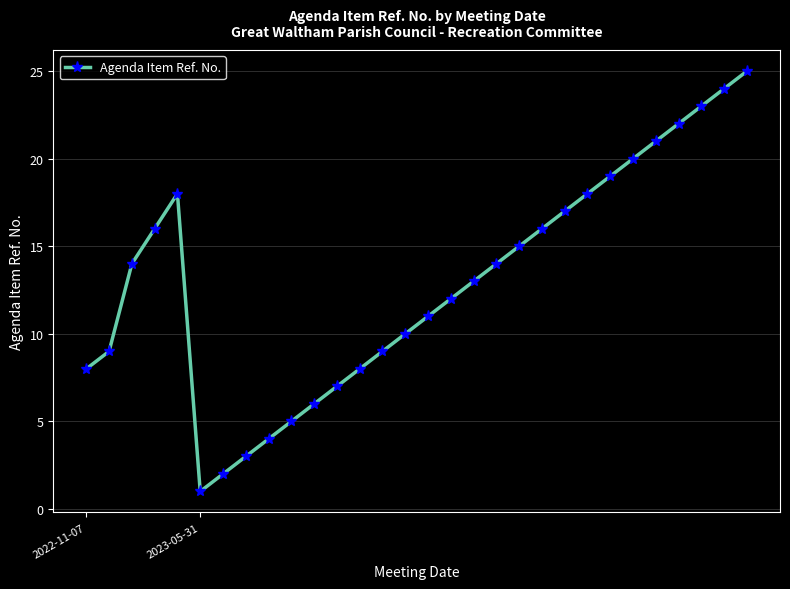

How many series are shown in this chart?

1